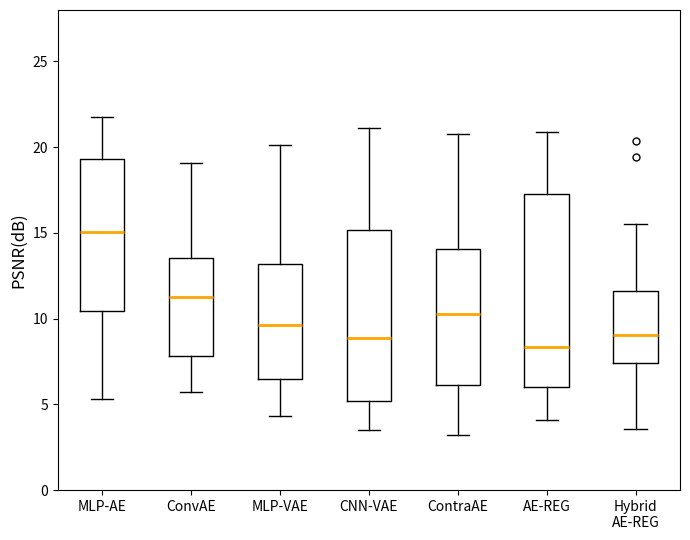

Reading left to right, transcribe this box plot: for each box, give where its median line is, the range the box spans, and where its two whiskers end, as read against the y-axis. The values are not printed on the chart, so give them approximately, as read against the axis.

MLP-AE: median 15.0, box 10.5 to 19.5, whiskers 5.5 to 21.5
ConvAE: median 11.5, box 8.0 to 13.5, whiskers 5.5 to 19.0
MLP-VAE: median 9.5, box 6.5 to 13.0, whiskers 4.5 to 20.0
CNN-VAE: median 9.0, box 5.0 to 15.0, whiskers 3.5 to 21.0
ContraAE: median 10.5, box 6.0 to 14.0, whiskers 3.0 to 21.0
AE-REG: median 8.5, box 6.0 to 17.0, whiskers 4.0 to 21.0
Hybrid AE-REG: median 9.0, box 7.5 to 11.5, whiskers 3.5 to 15.5